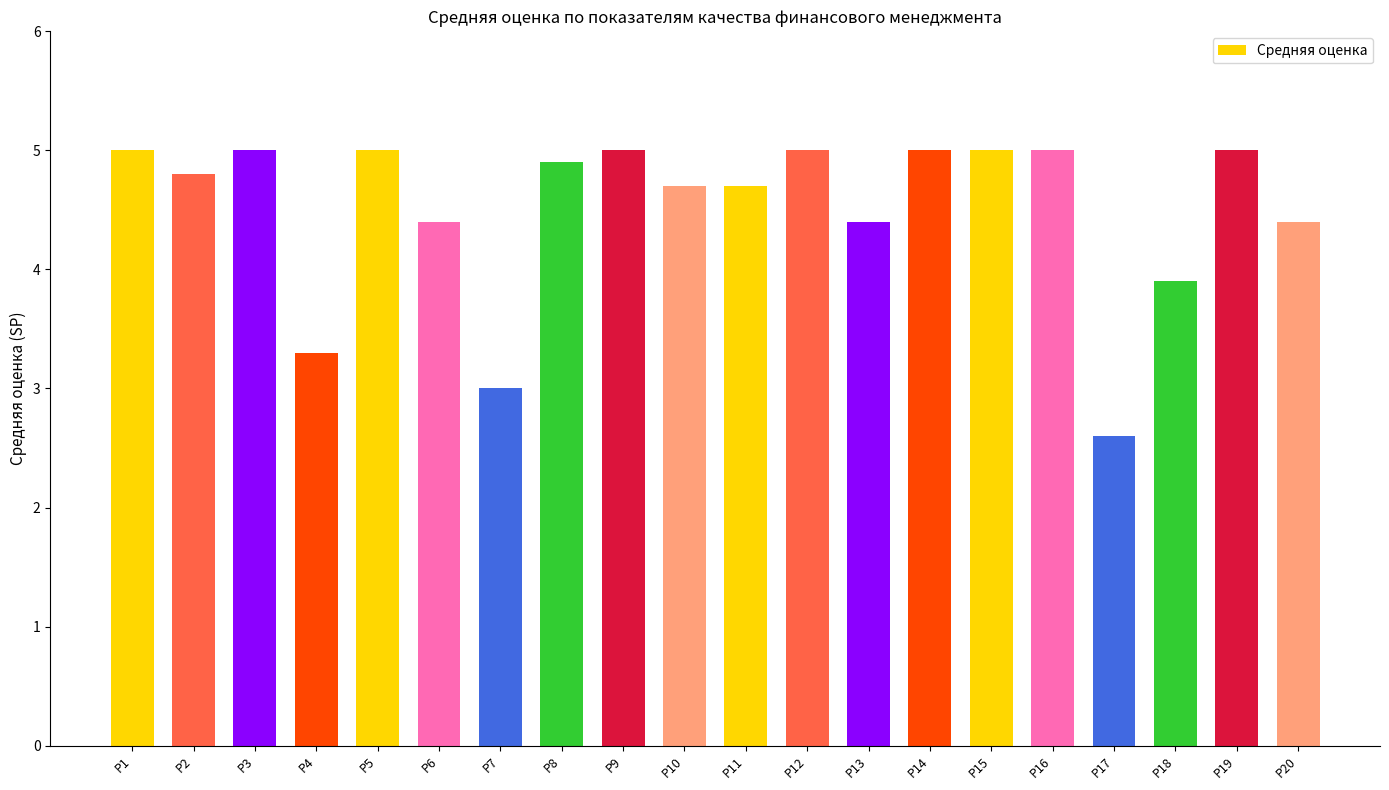

What is the change in value from Р8 to Р17?

-2.3